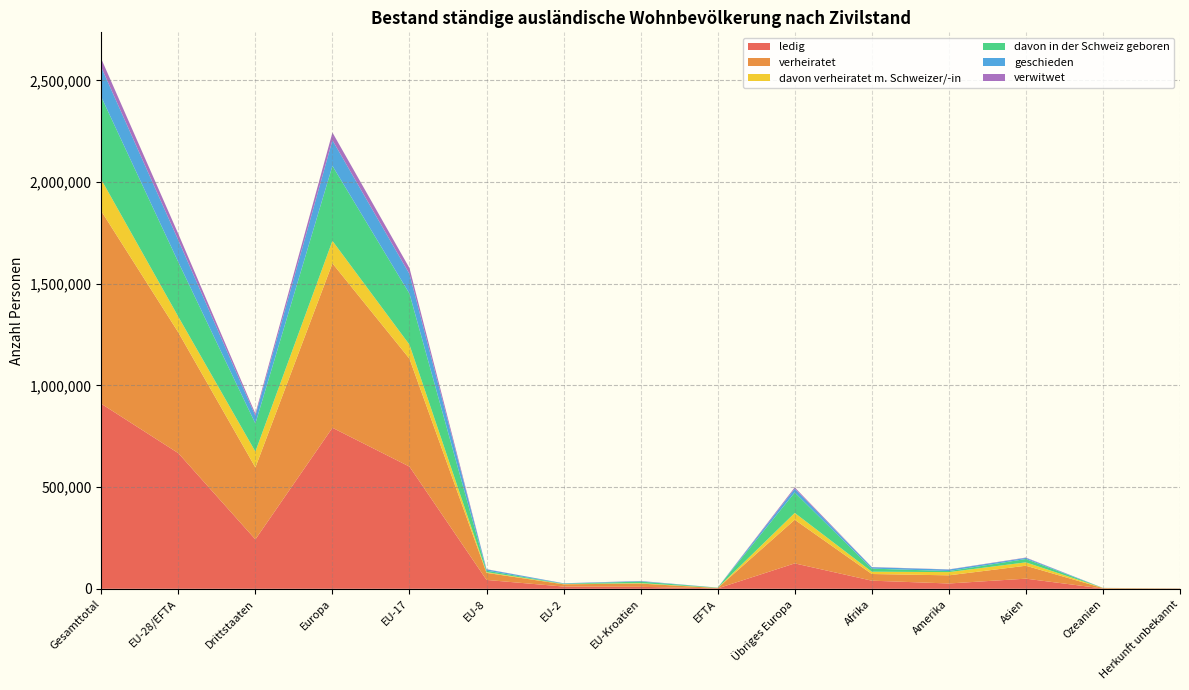

Reading left to right, list all the values displayed in this chart.

ledig: 909879	666950	242929	791851	600878	43569	10946	9594	1963	124901	39918	26081	49749	1319	961
verheiratet: 947673	593961	353712	808630	530525	34710	11122	15932	1672	214669	32792	40042	63636	2034	539
davon verheiratet m. Schweizer/-in: 155109	77066	78043	110619	69054	3616	1397	2298	701	33553	11261	15902	16627	628	72
davon in der Schweiz geboren: 406291	268402	137889	368859	250870	7166	1603	7648	1115	100457	15214	5263	16392	254	309
geschieden: 145903	107835	38068	126118	96772	6641	1819	2325	278	18283	6813	7257	5482	181	52
verwitwet: 41452	30994	10458	37726	29099	824	301	697	73	6732	1061	880	1729	26	30